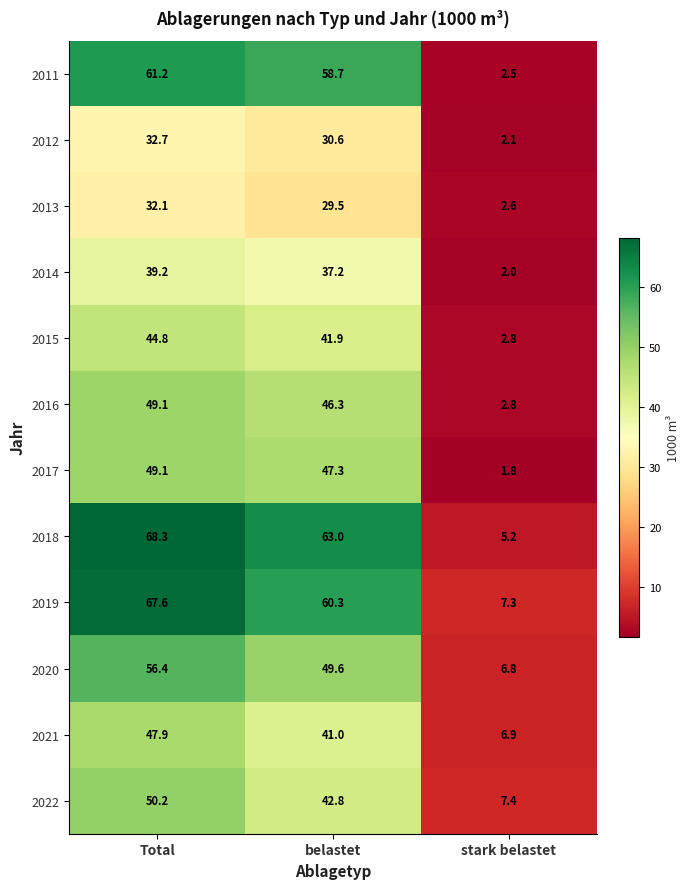

Where does the 2017 series first go above 47?

Total